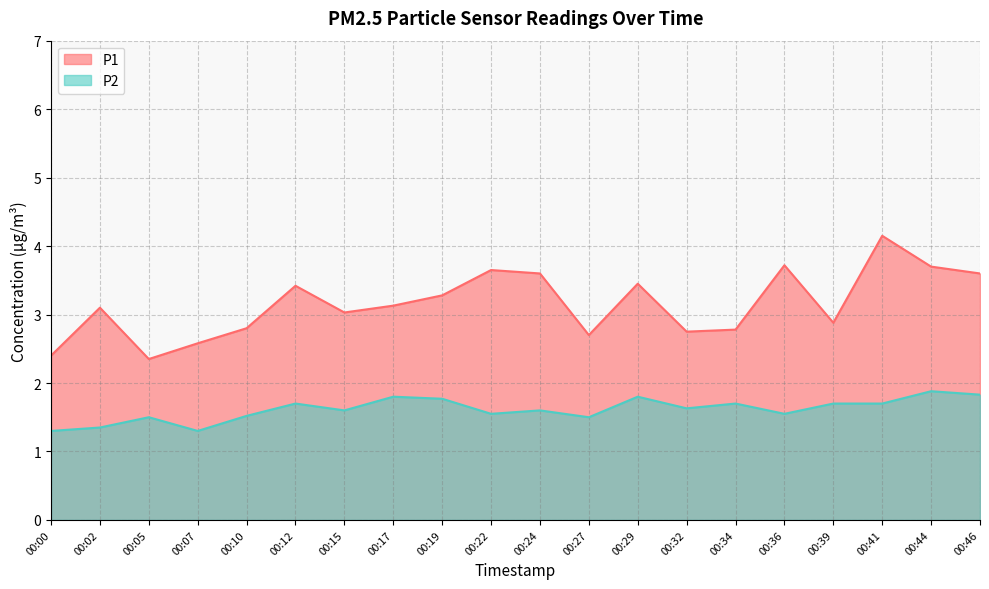

What is the minimum value for P2?

1.3